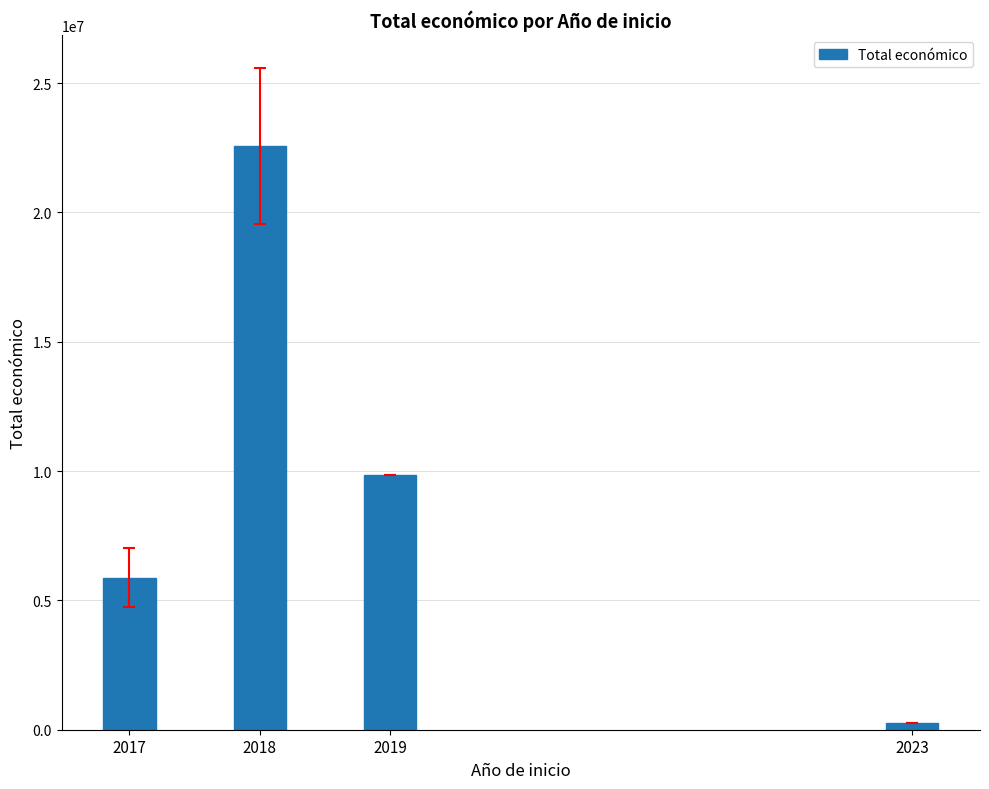

Count the number of data series in this chart.

1